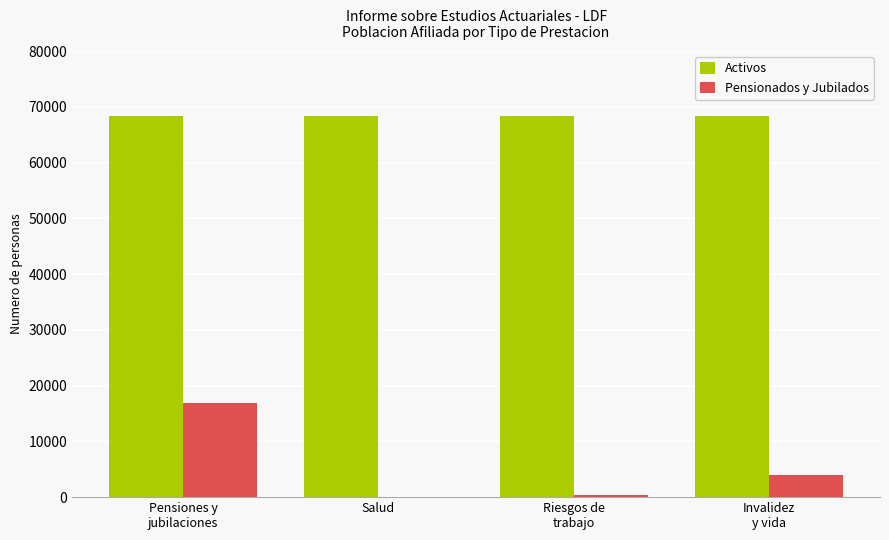

How many groups of bars are there?

4